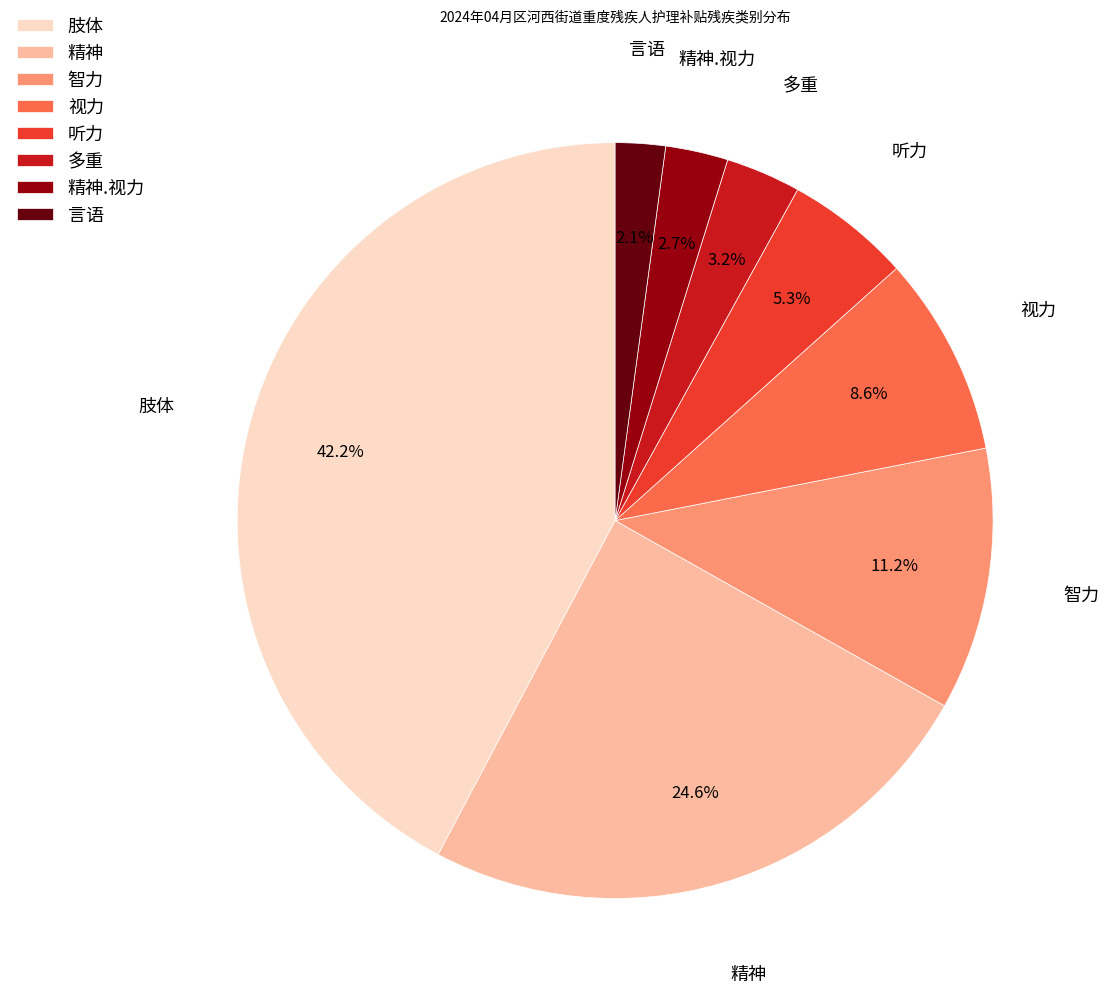

To the nearest percent, what is the combined percentage of 言语 and 肢体?

44%